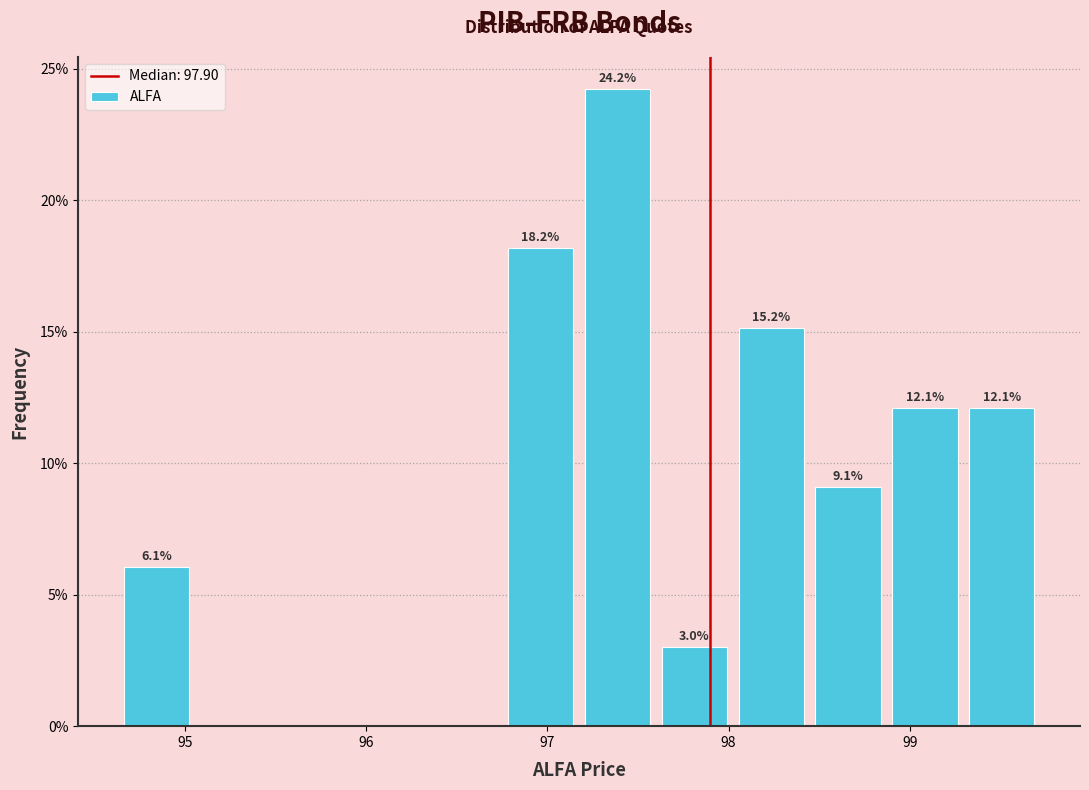

Over which range of the x-axis is the bar tallest?

97.2 to 97.6